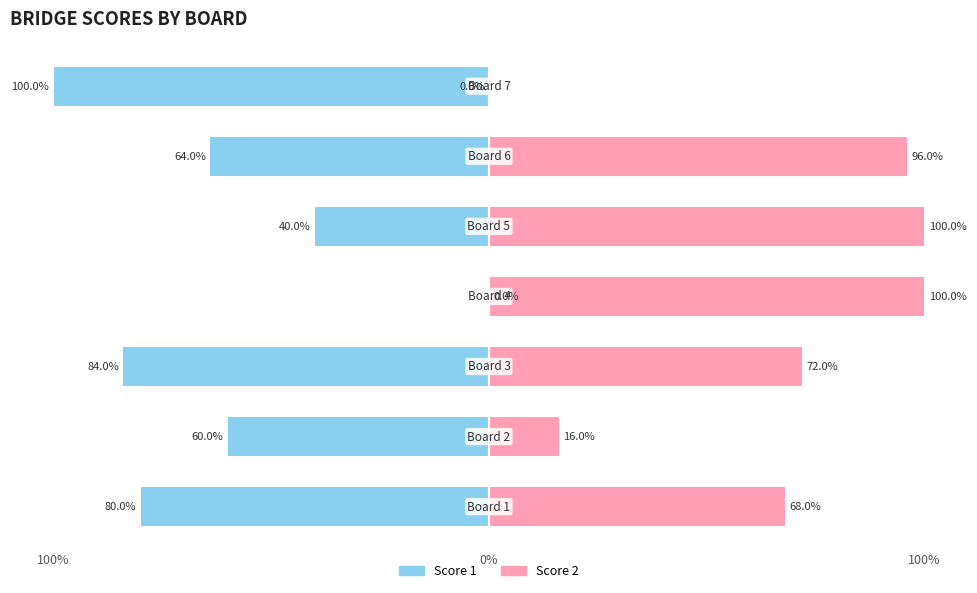

How many data points does each series have?

7